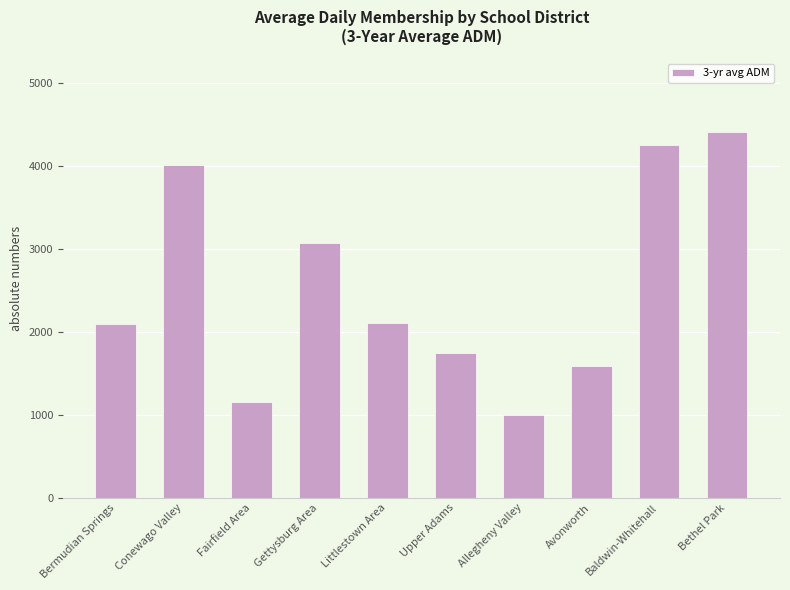

What is the difference between the values at Fairfield Area and Bermudian Springs?

933.5